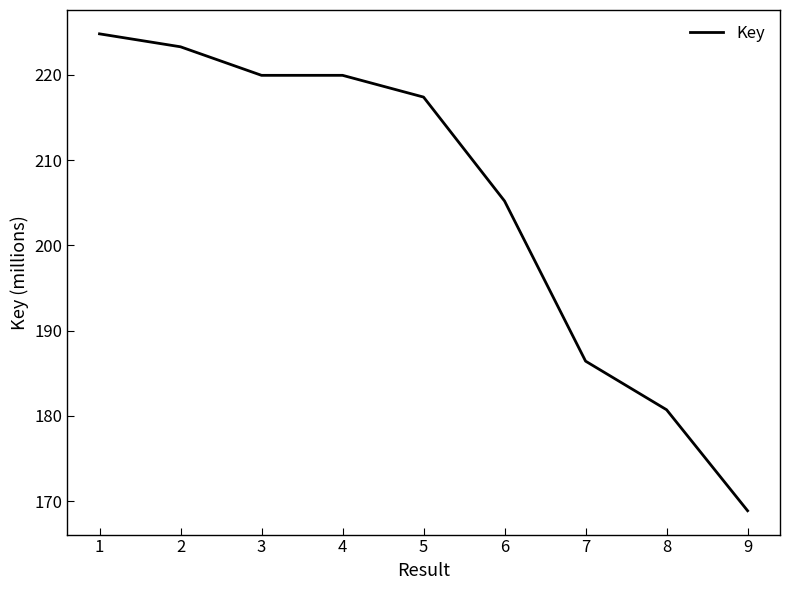

What is the smallest value displayed?

168.9